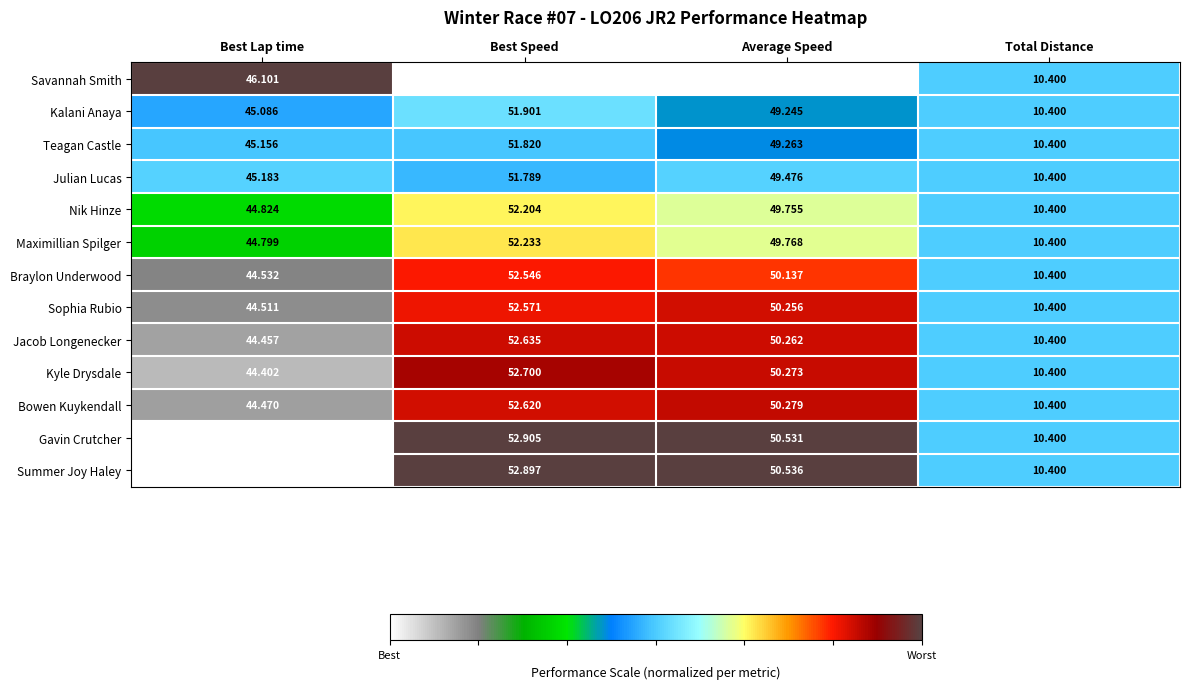

At Average Speed, list the series in order from smallest to largest.

Savannah Smith, Kalani Anaya, Teagan Castle, Julian Lucas, Nik Hinze, Maximillian Spilger, Braylon Underwood, Sophia Rubio, Jacob Longenecker, Kyle Drysdale, Bowen Kuykendall, Gavin Crutcher, Summer Joy Haley